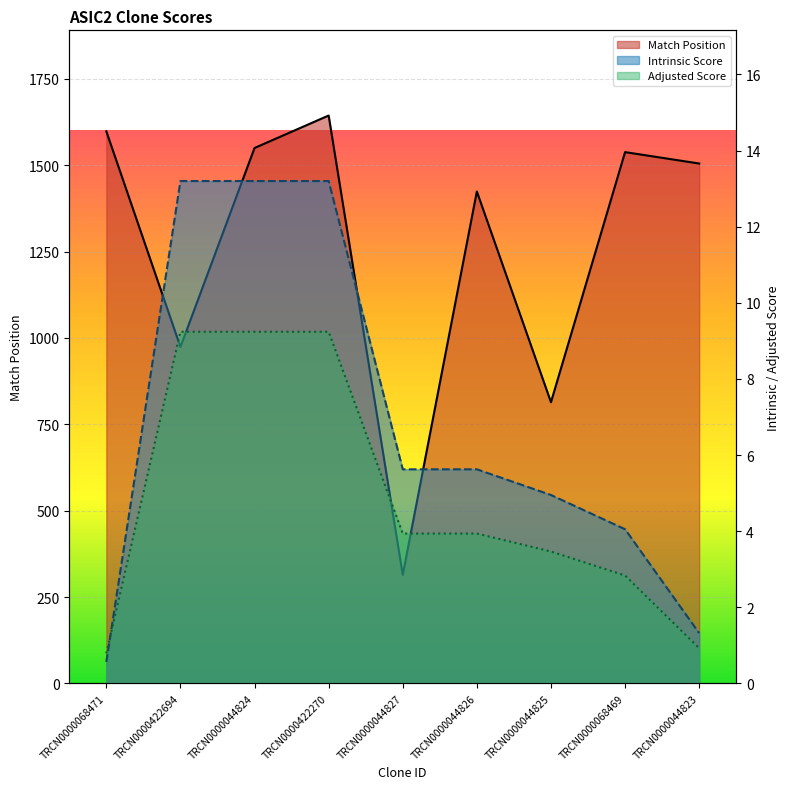

How many data points does each series have?

9